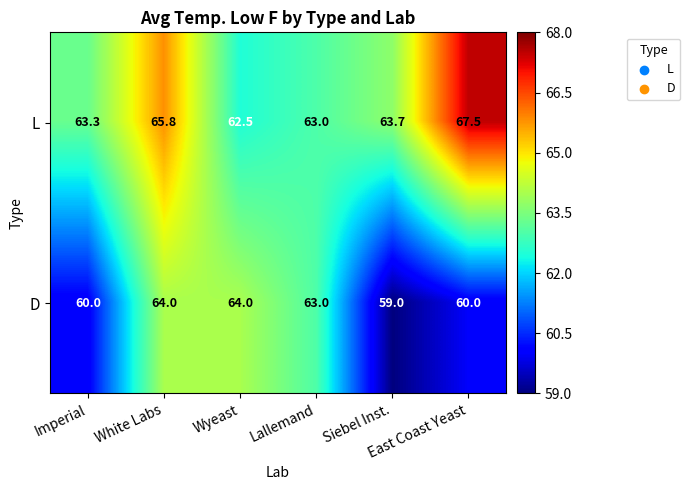

List the series in order of their peak value, lowest first.

D, L